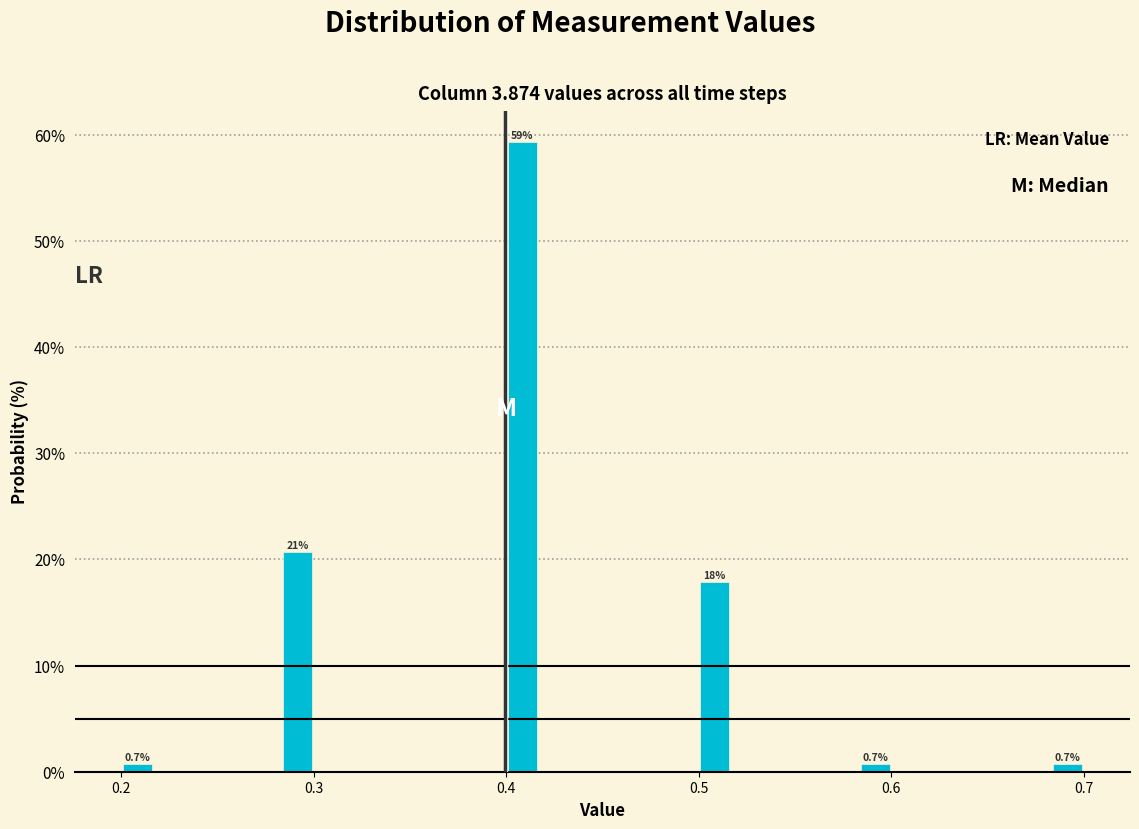

Around what value on the x-axis is the tallest bar? Give the approximate position of its centre, as read against the axis.

0.41